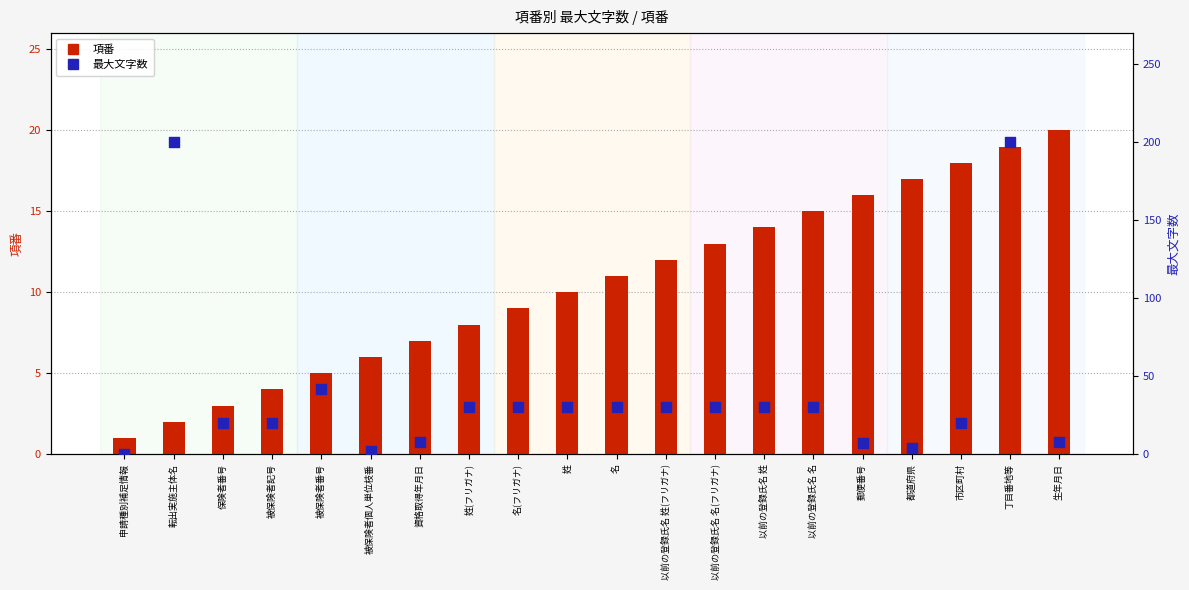

At which category is the sum across all series the highest?

丁目番地等